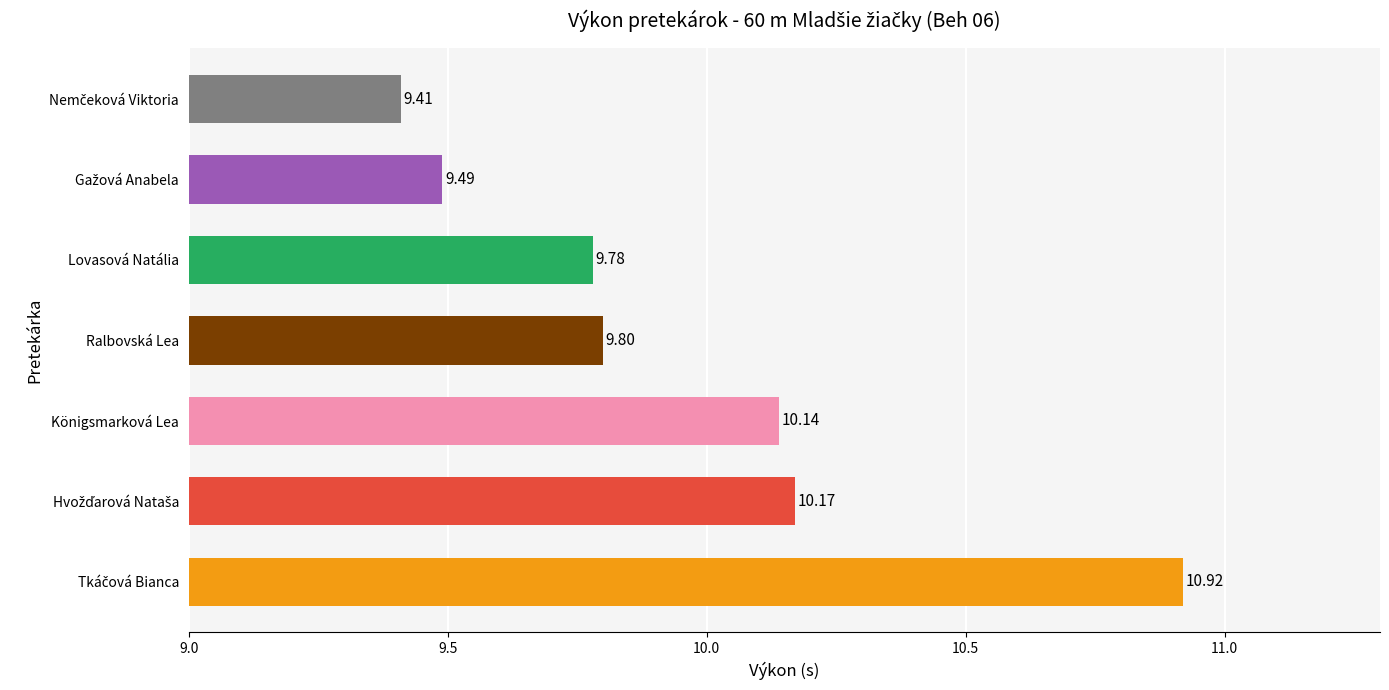

What is the sum of all values?

69.7